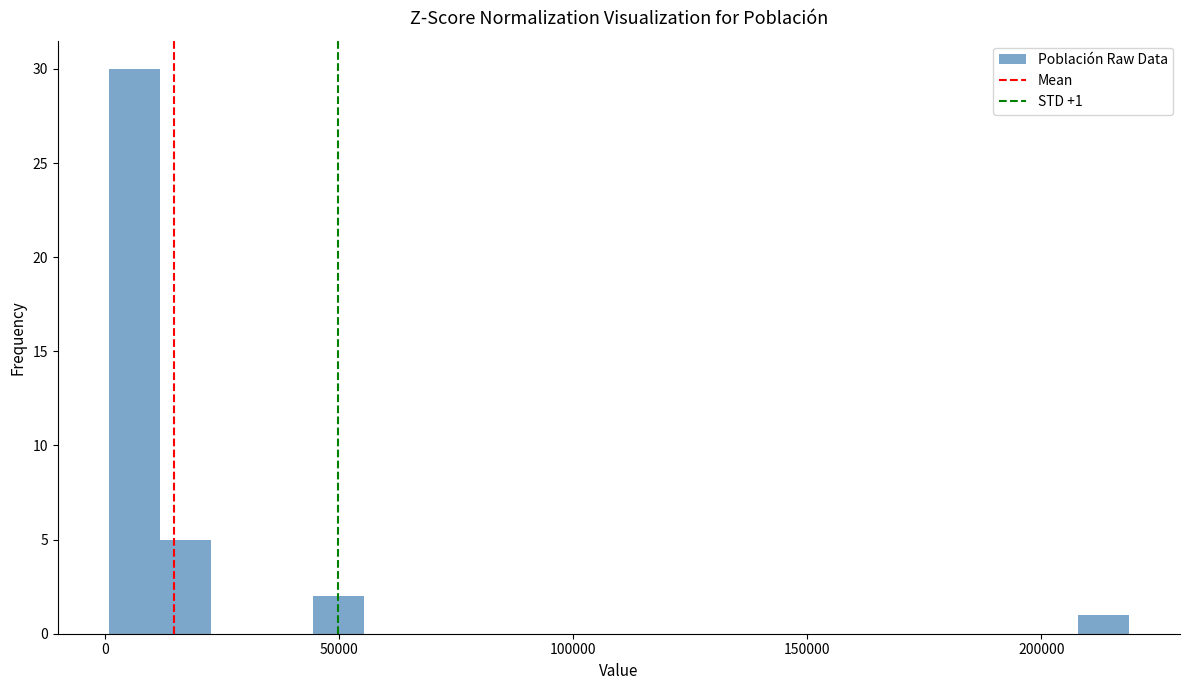

Read against the x-axis, roughly where is the centre of the tallest bar?

5000